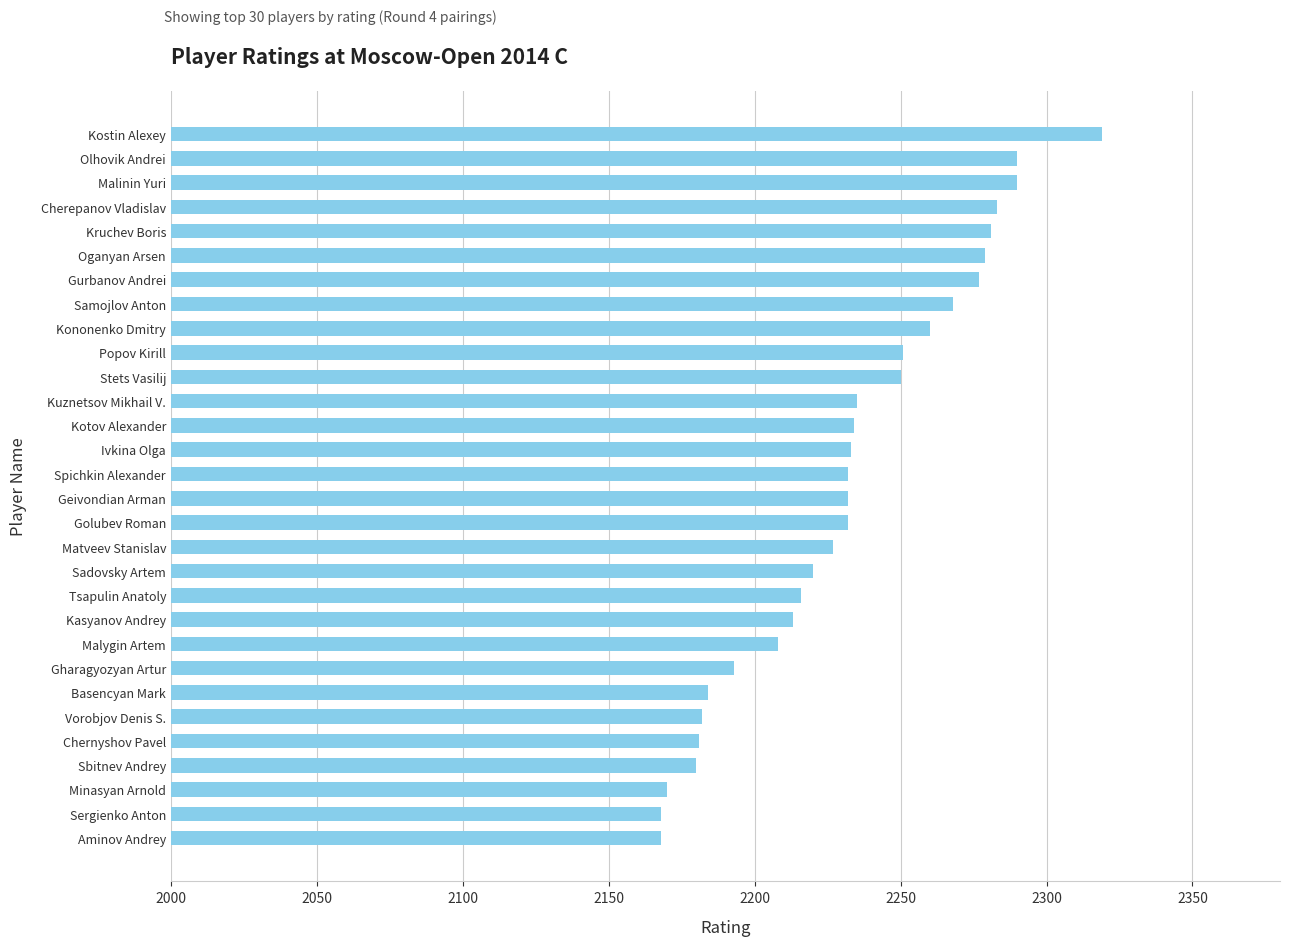

Is it true that the value at Kuznetsov Mikhail V. is 3238?

False